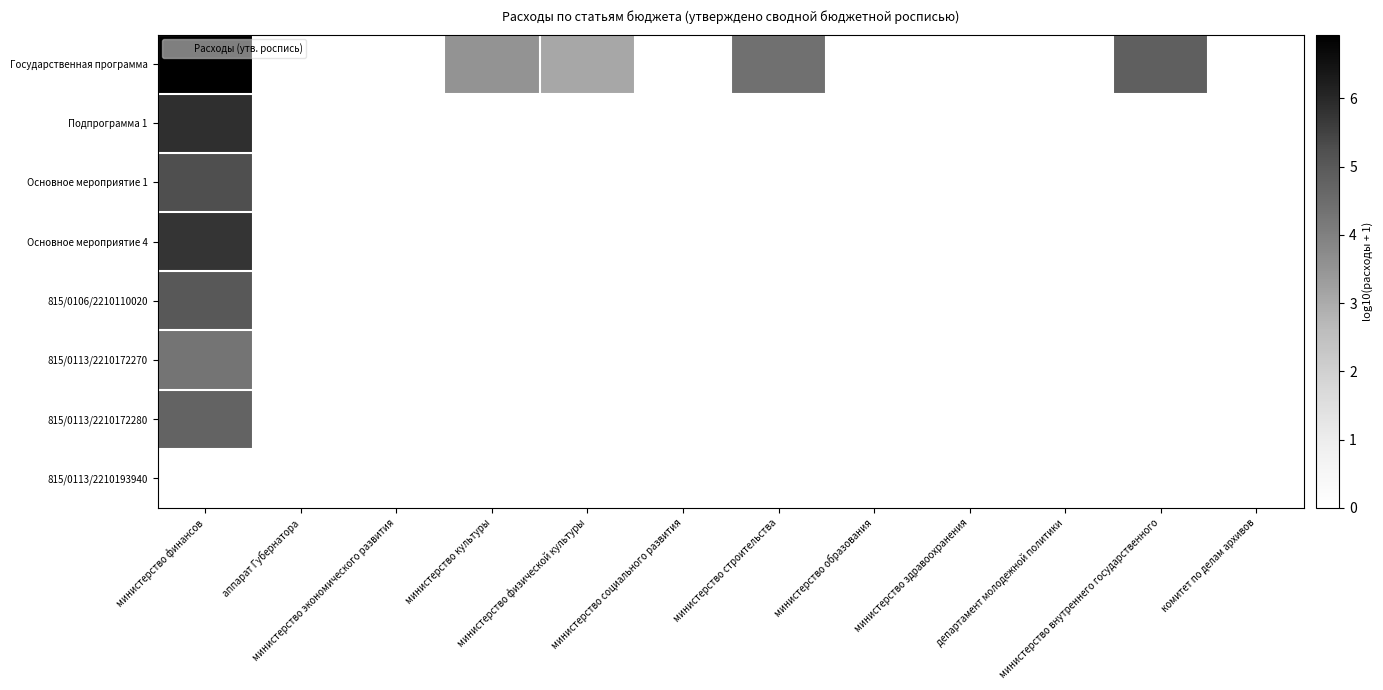

What is the maximum value shown in the chart?

6.9